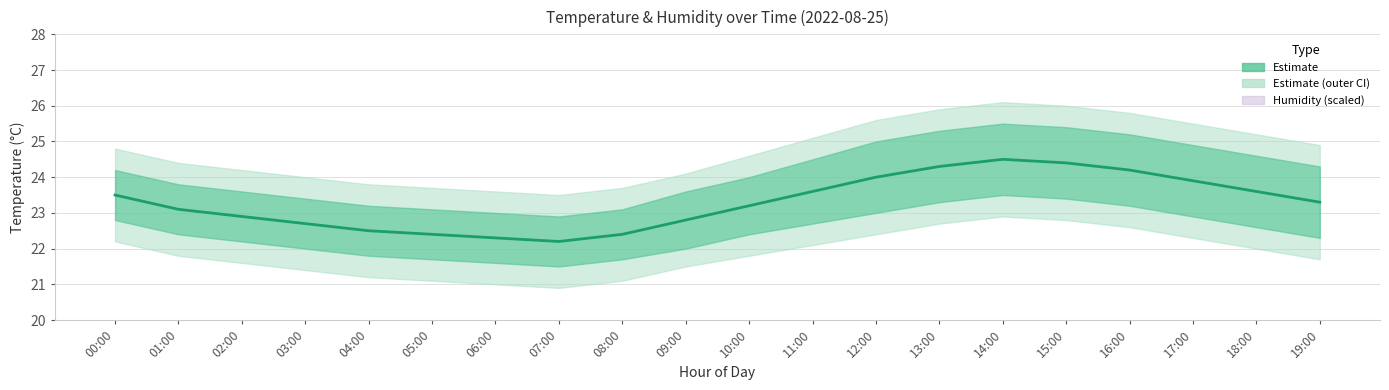

Reading left to right, list all the values displayed in this chart.

23.5	23.1	22.9	22.7	22.5	22.4	22.3	22.2	22.4	22.8	23.2	23.6	24.0	24.3	24.5	24.4	24.2	23.9	23.6	23.3